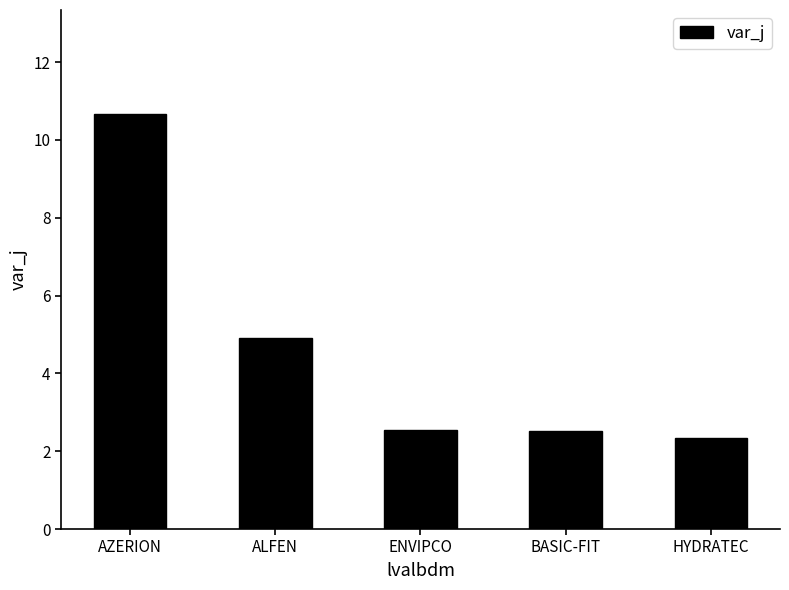

Is it true that the value at ENVIPCO is 2.5?

True